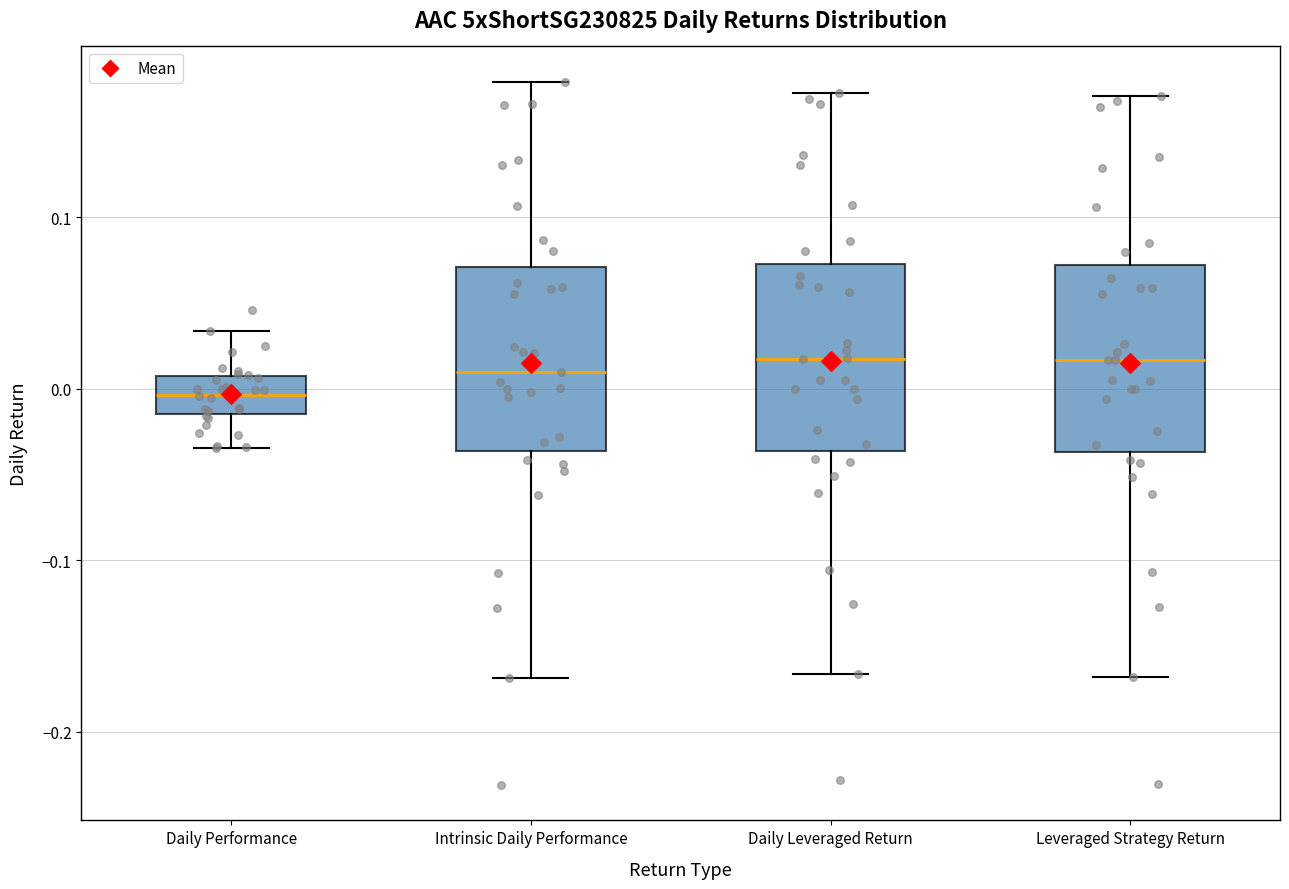

Where does the median line of the box for Leveraged Strategy Return sit on the y-axis? The values are not printed on the chart, so give them approximately, as read against the axis.

0.02